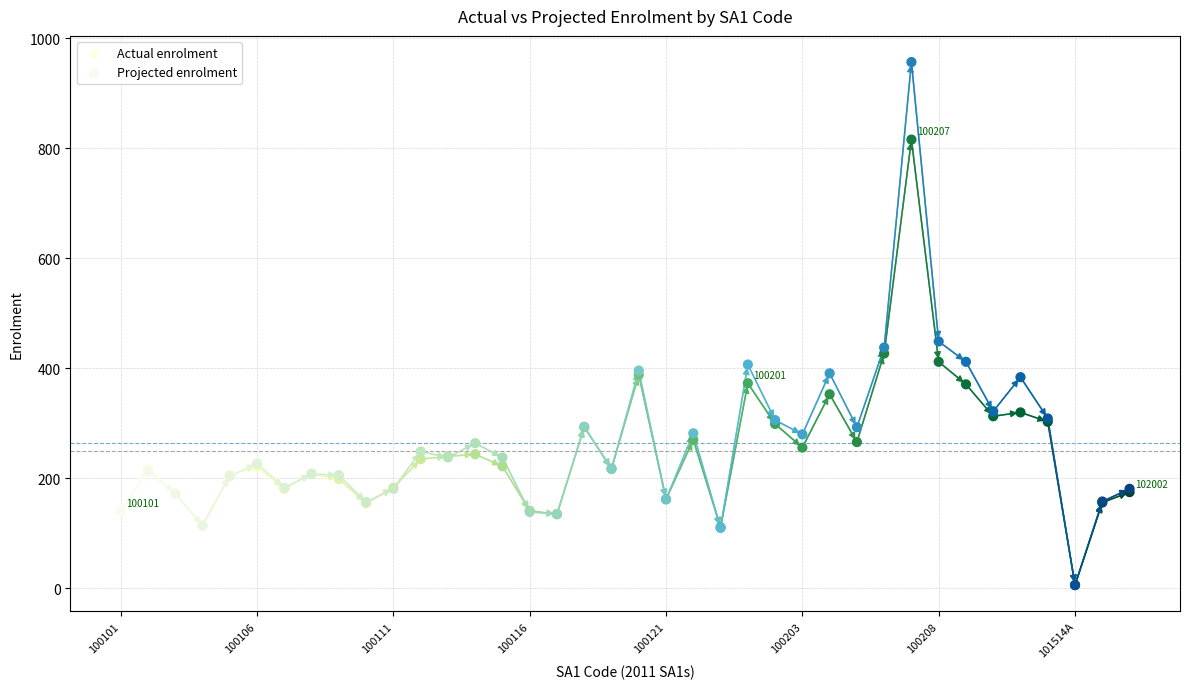

In the Projected enrolment series, what Y value is closest to 481?

449